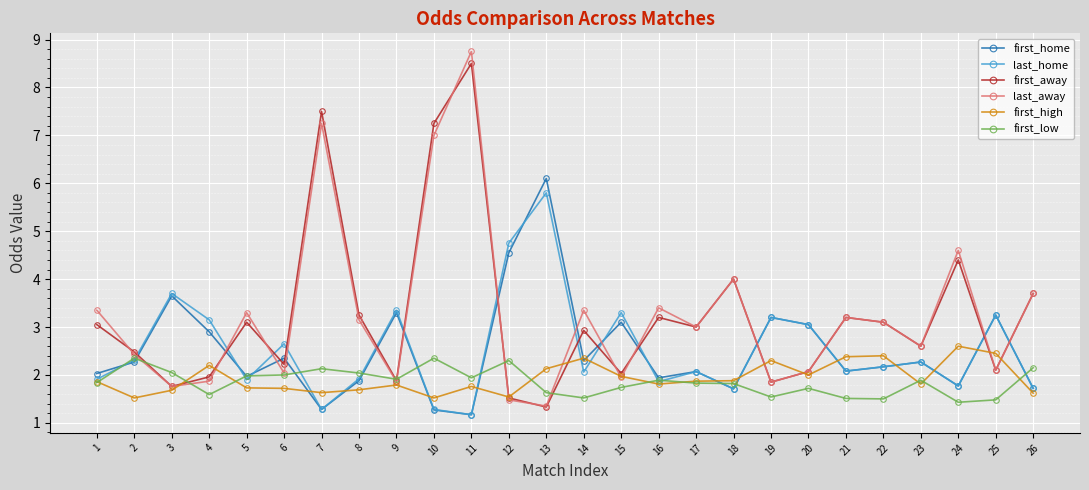

At which label does first_home reach its peak?

13